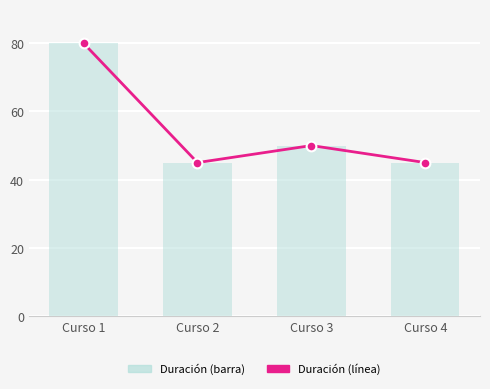

The chart shows a value of 45 at Curso 2. True or false?

True